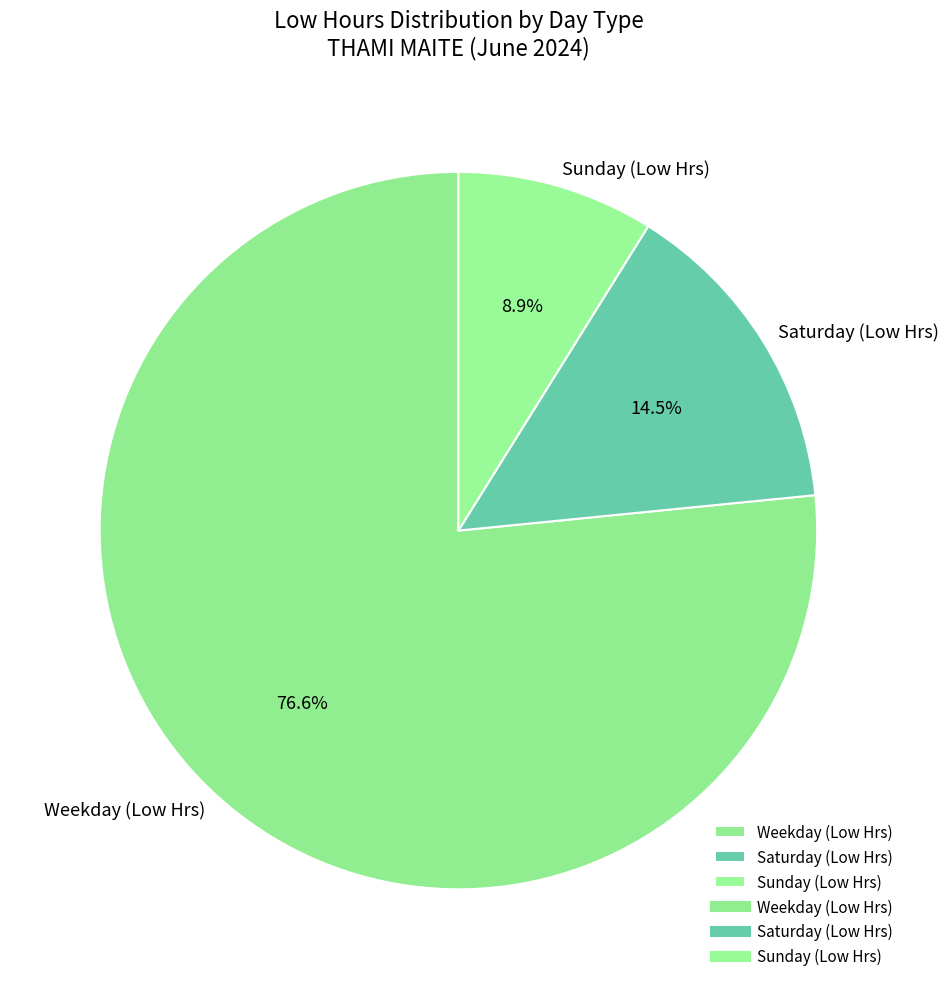

Does Saturday (Low Hrs) account for over 50% of the chart?

No